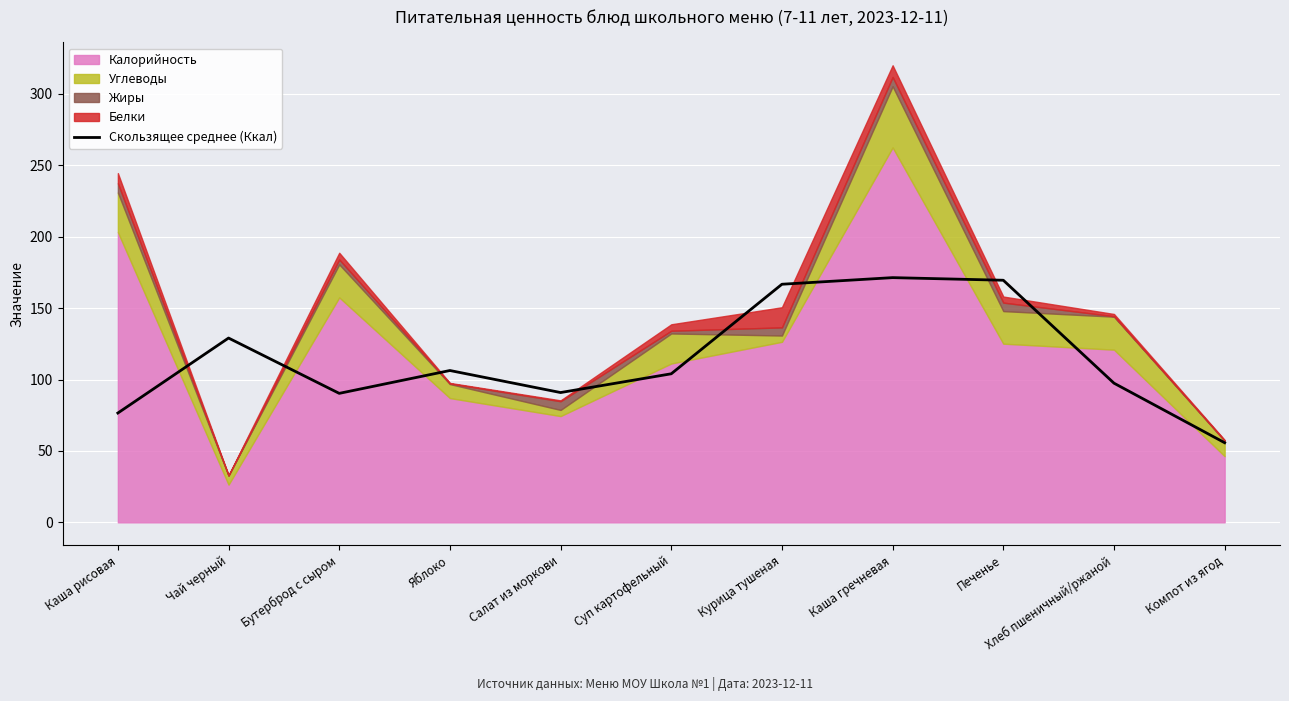

What is the average value?

114.3